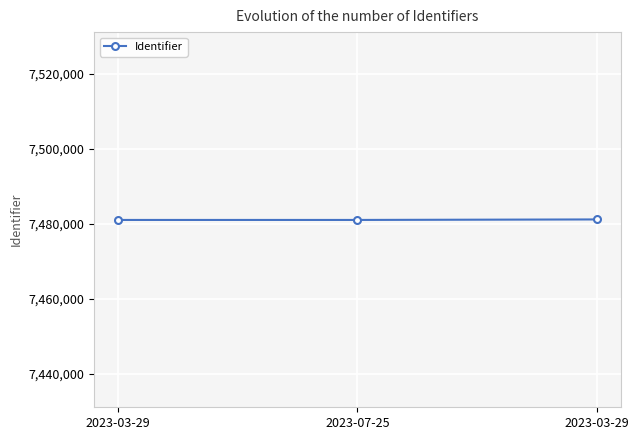

Rank the categories by value from lowest to highest.

2023-03-29, 2023-07-25, 2023-03-29